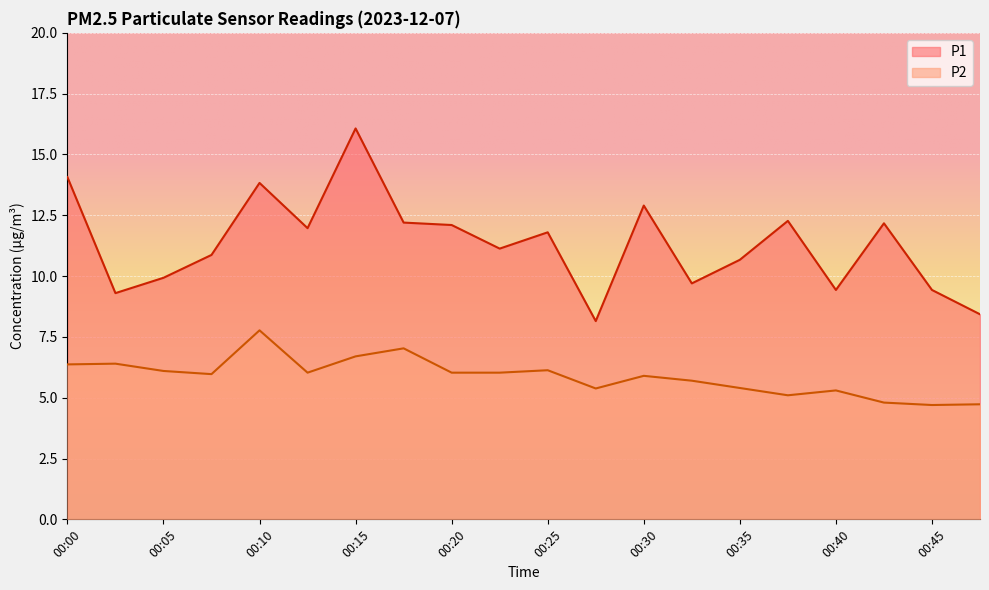

What is the spread (max minus min) of values at 00:13?

5.9